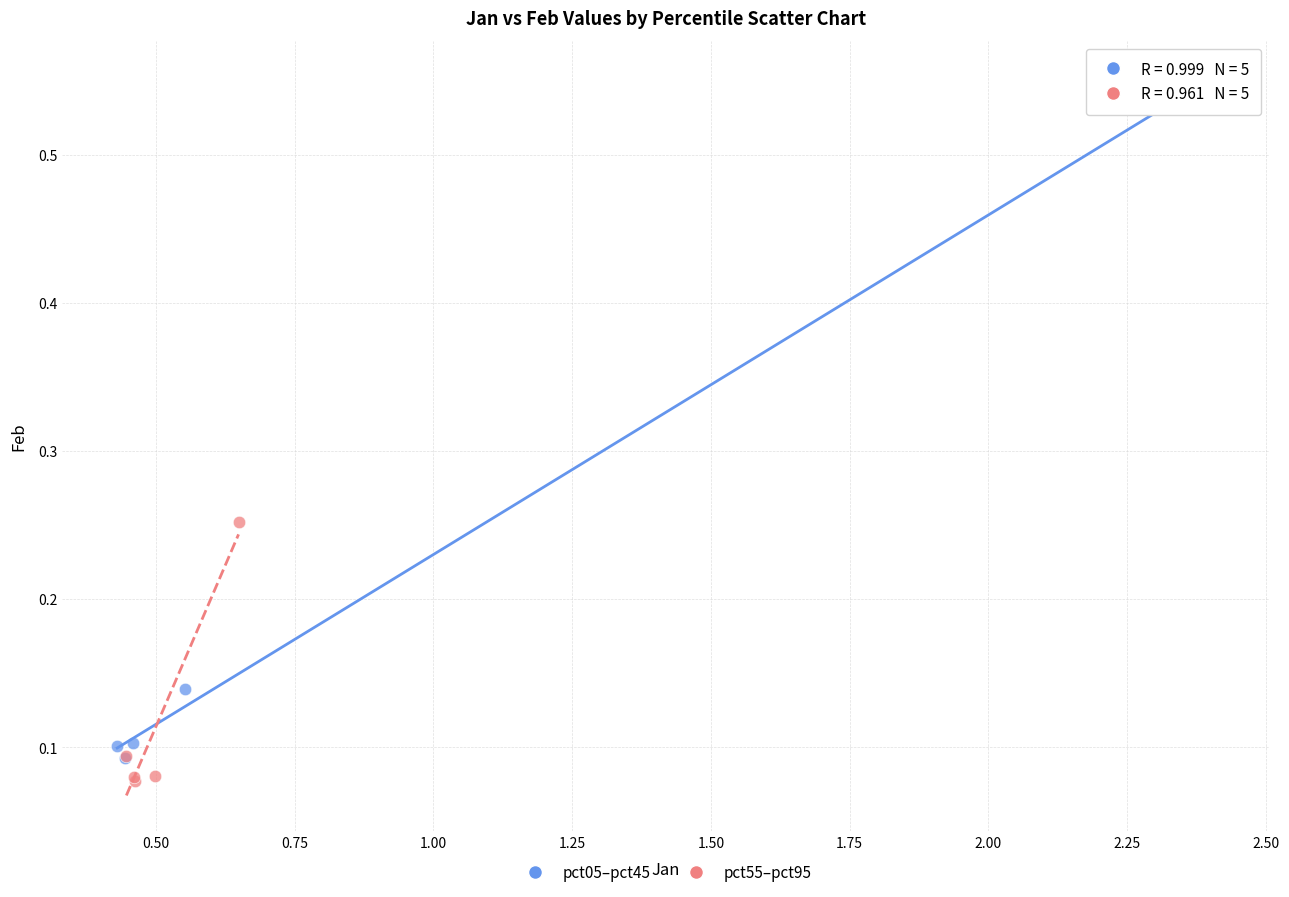

Which series reaches the maximum Y coordinate?

pct05–pct45